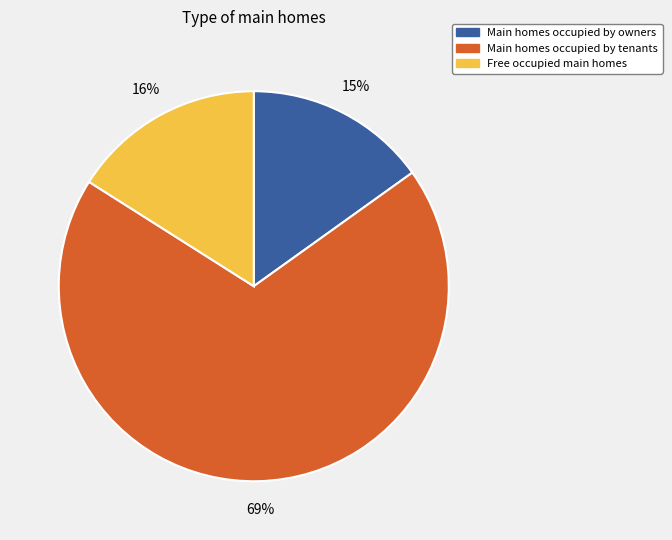

To the nearest percent, what is the difference between the largest and smallest slice percentages?

54%